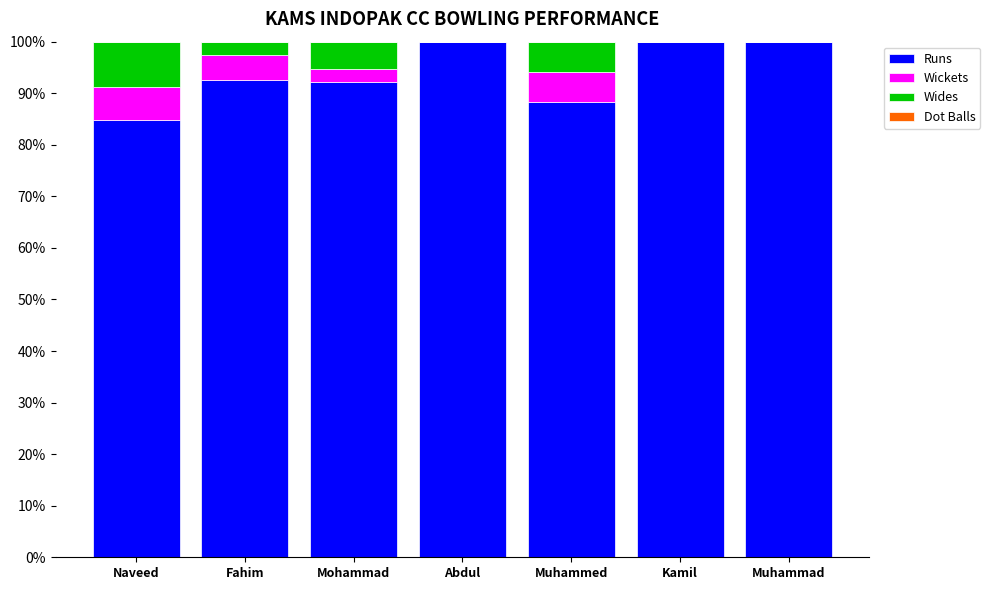

What is the total value across all series at Muhammed?

100.0